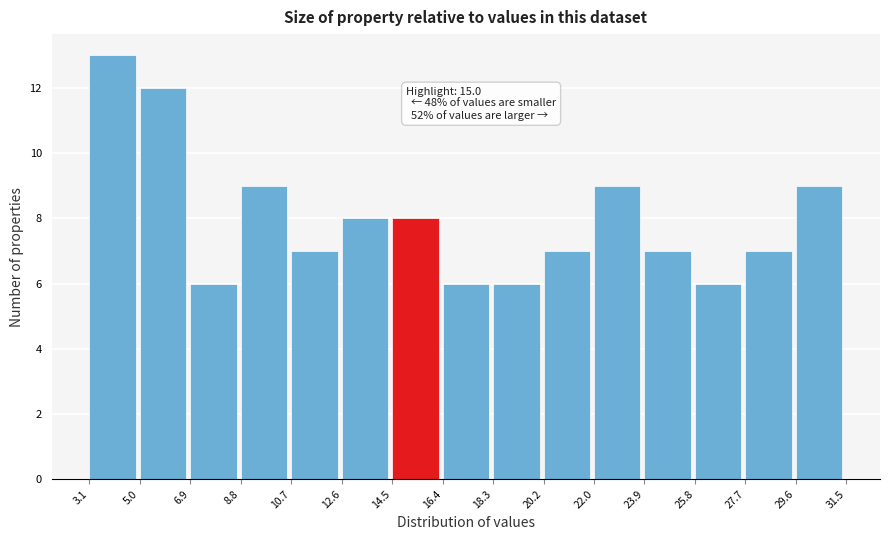

Which range on the x-axis has the tallest bar?

3.1 to 5.0